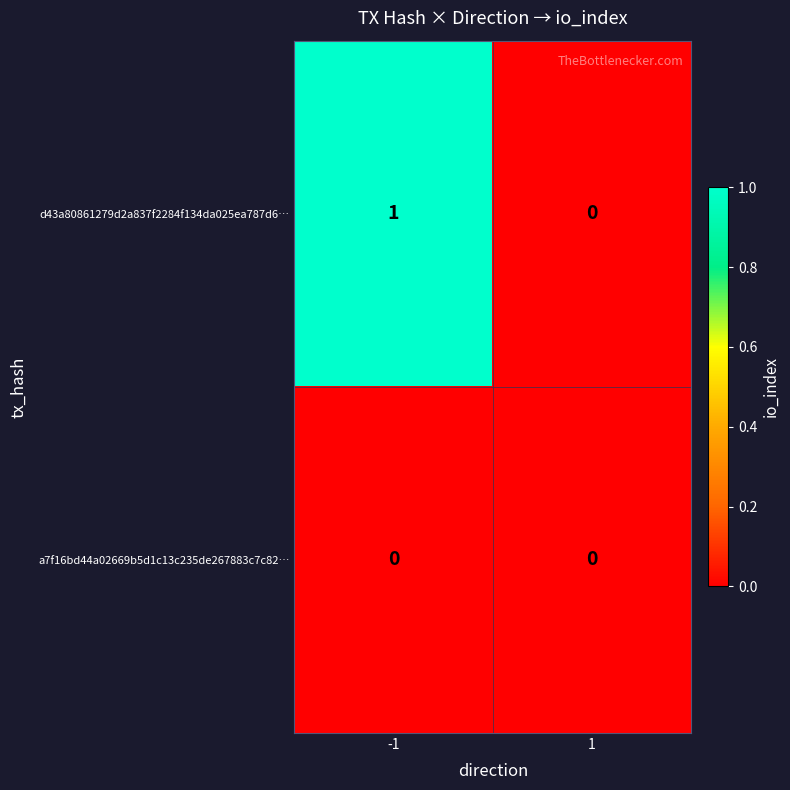

List the series in order of their peak value, highest first.

d43a80861279d2a837f2284f134da025ea787d6…, a7f16bd44a02669b5d1c13c235de267883c7c82…